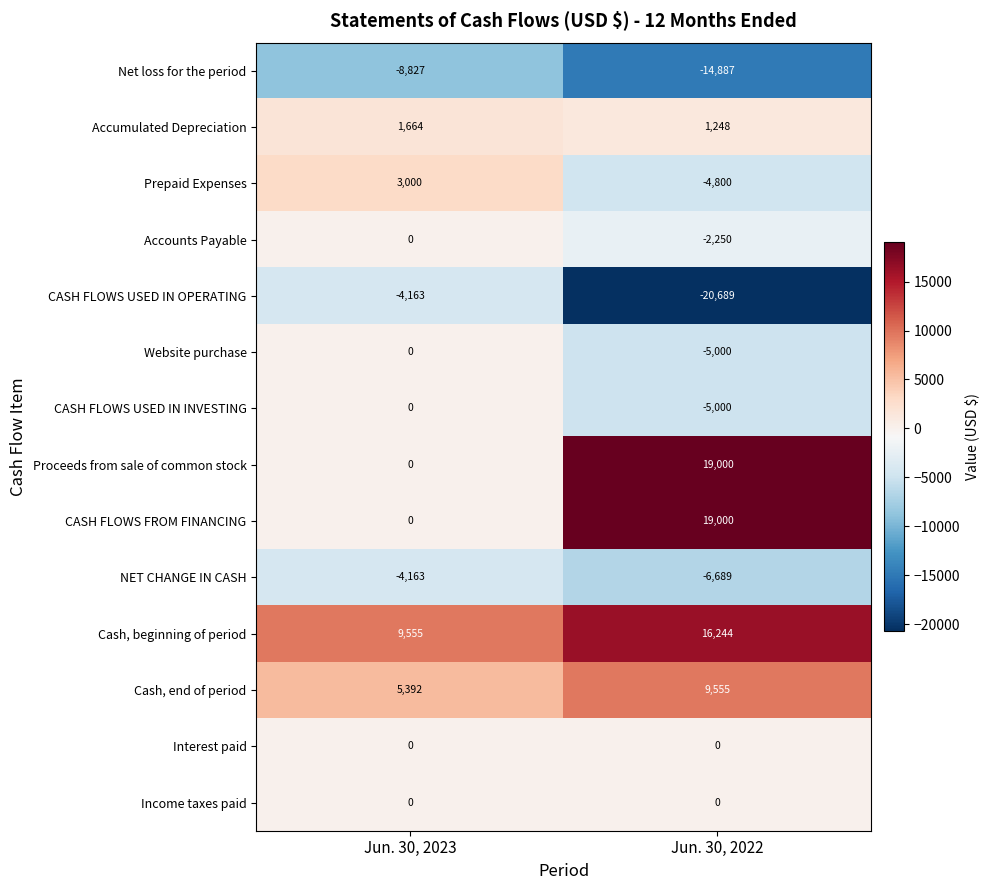

Count the number of data series in this chart.

14